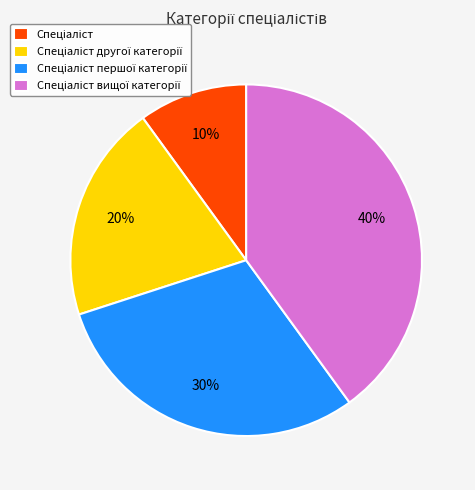

To the nearest percent, what is the difference between the largest and smallest slice percentages?

30%